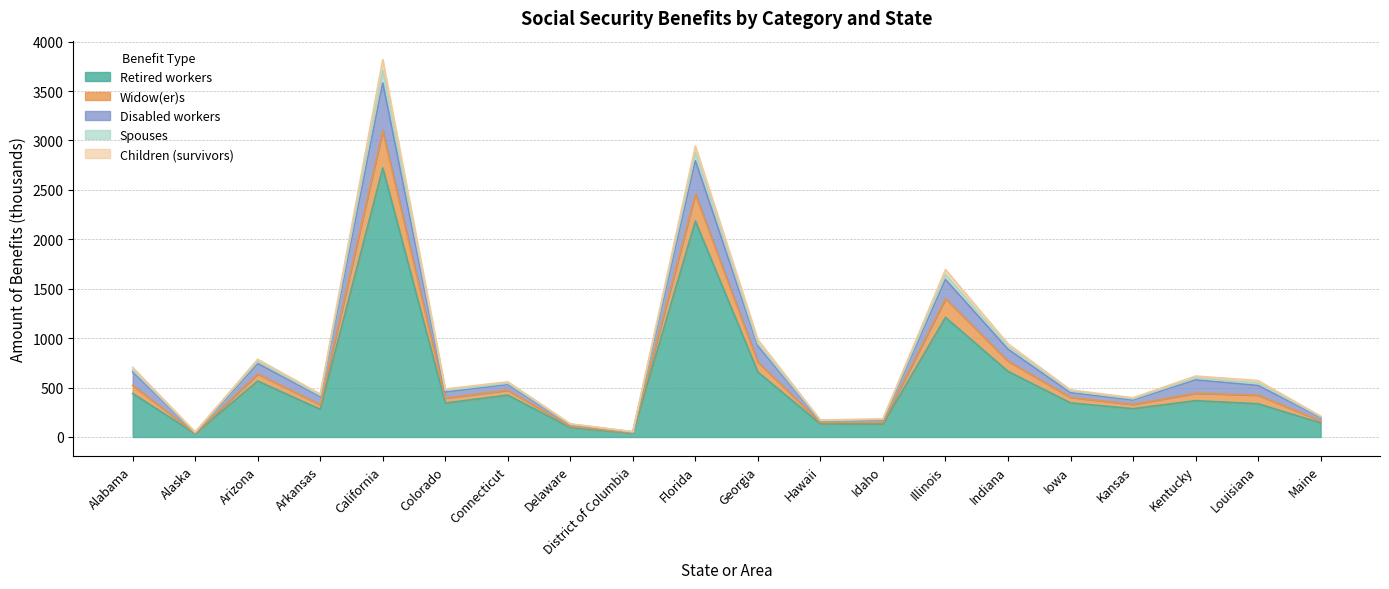

How many categories are shown in the chart?

20